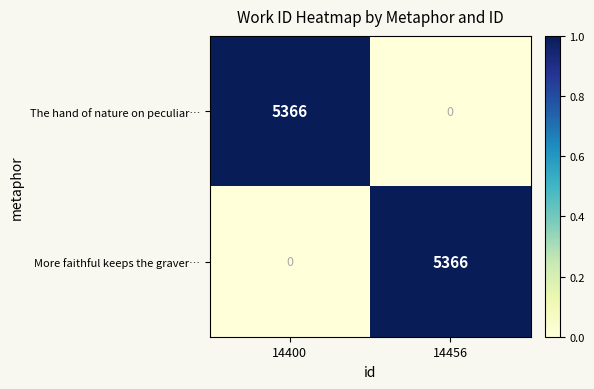

At how many categories does at least one series exceed 0?

2